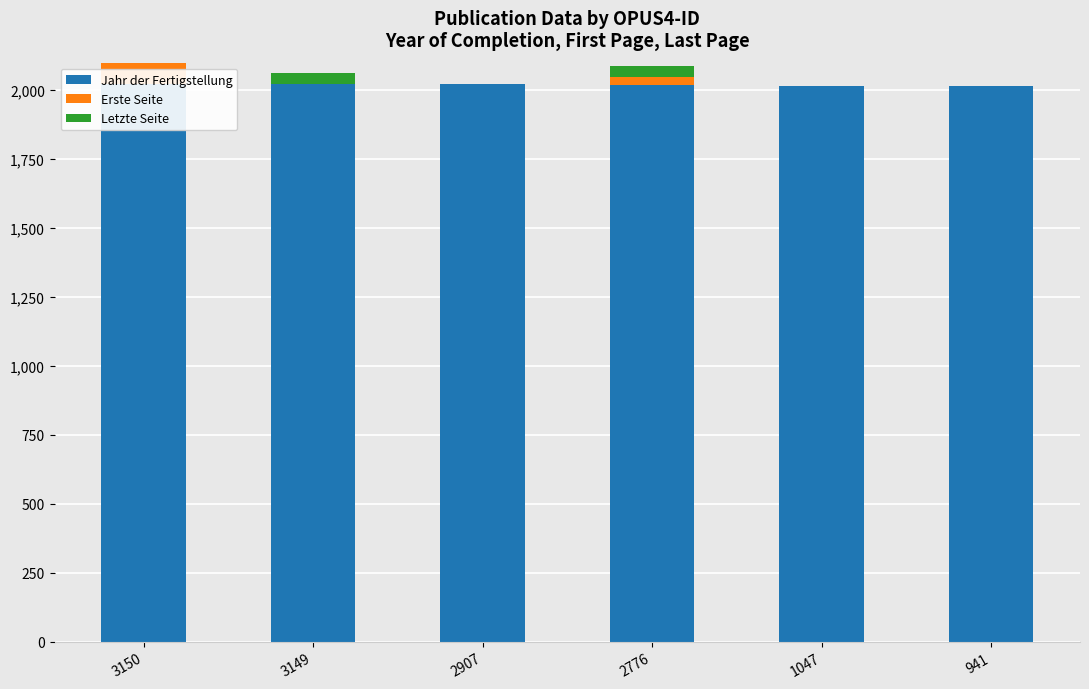

At which category is the sum across all series the highest?

3150